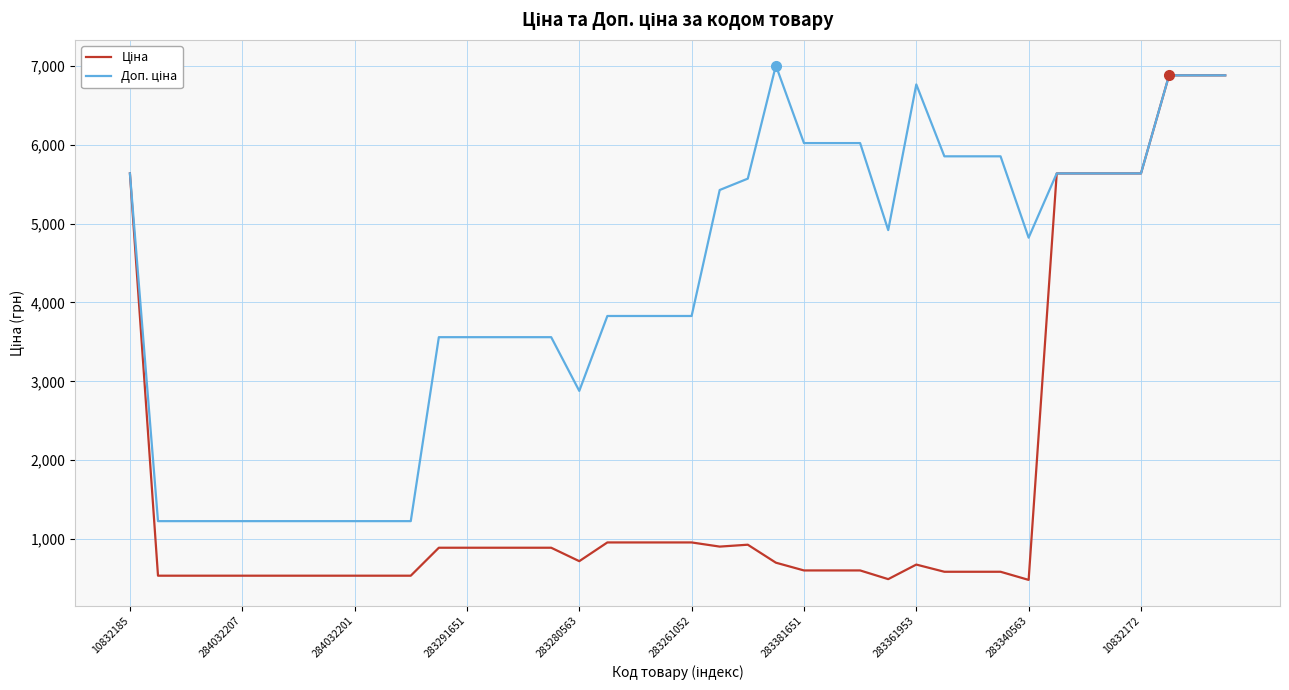

What is the maximum value shown in the chart?

7004.3